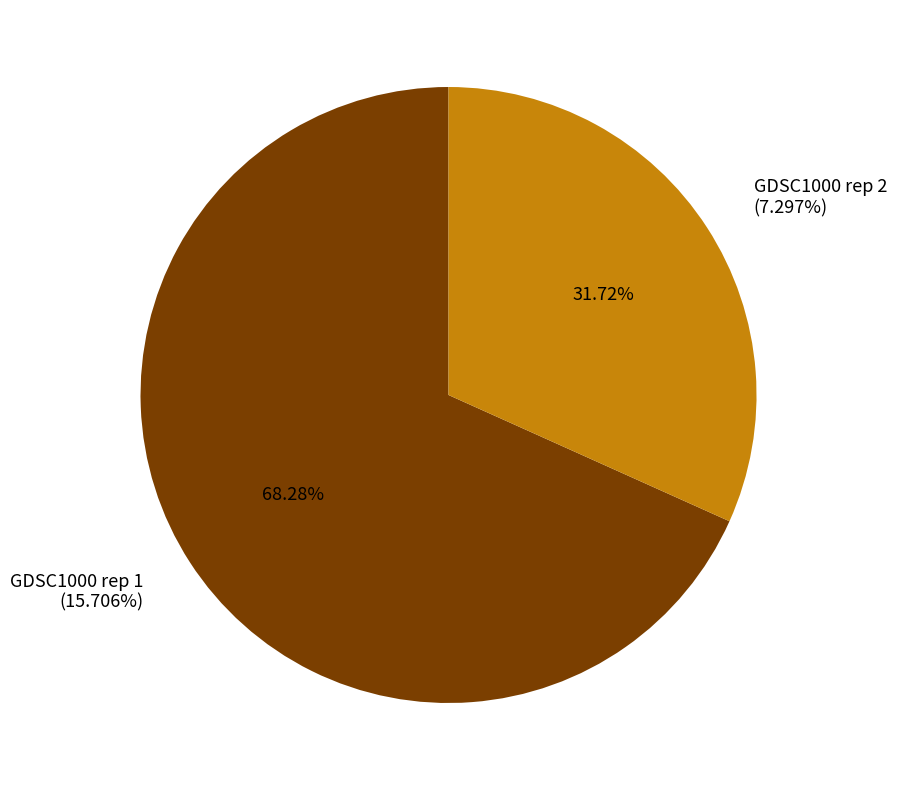

Which slice is the smallest?

GDSC1000 rep 2